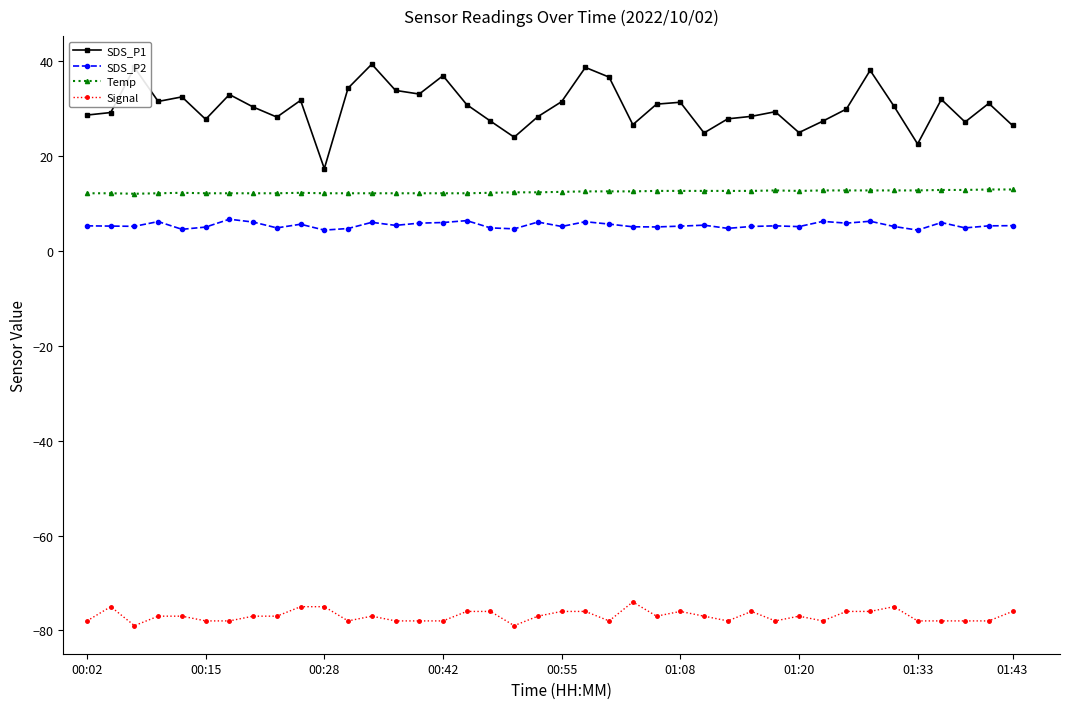

How many lines are shown in the chart?

4